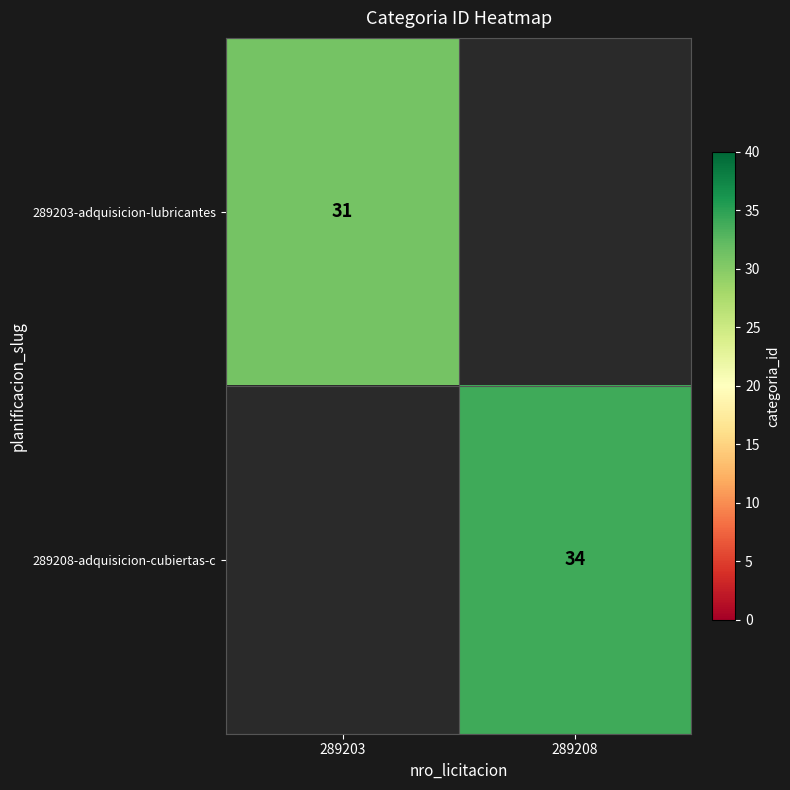

The value of 289203-adquisicion-lubricantes at 289203 is 31. True or false?

True